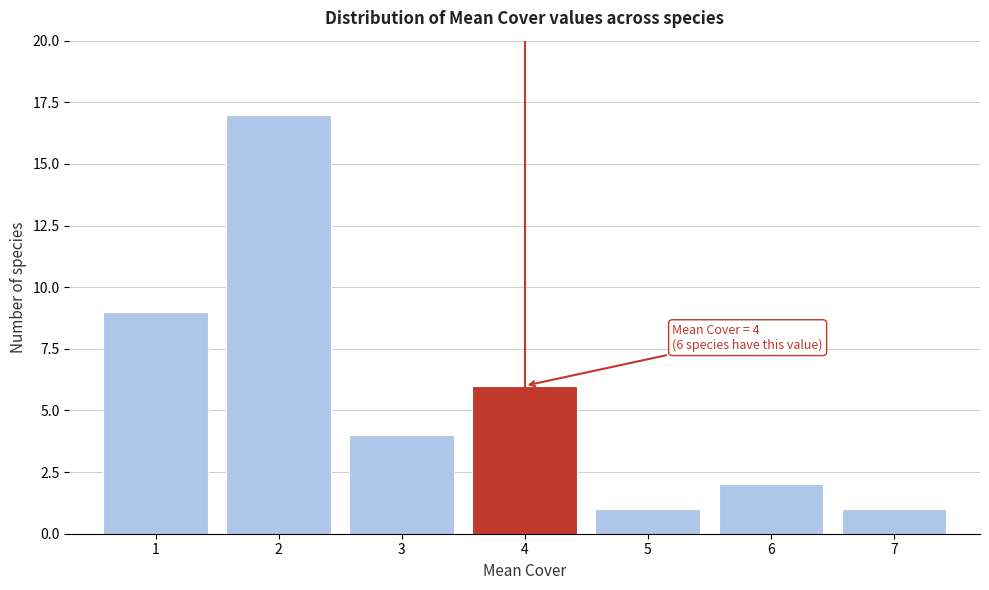

Reading left to right, extract all data points from this chart.

9	17	4	6	1	2	1